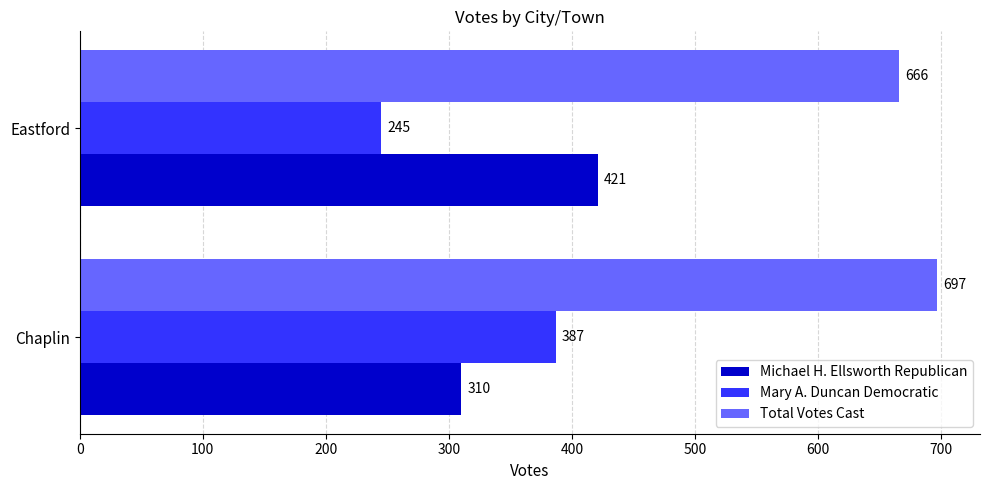

List the series in order of their peak value, highest first.

Total Votes Cast, Michael H. Ellsworth Republican, Mary A. Duncan Democratic